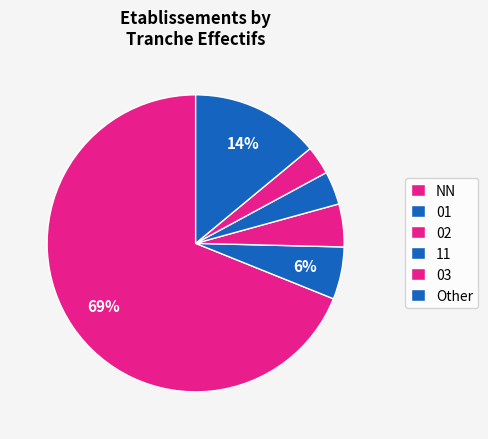

True or false: 02 accounts for 1% of the total.

False